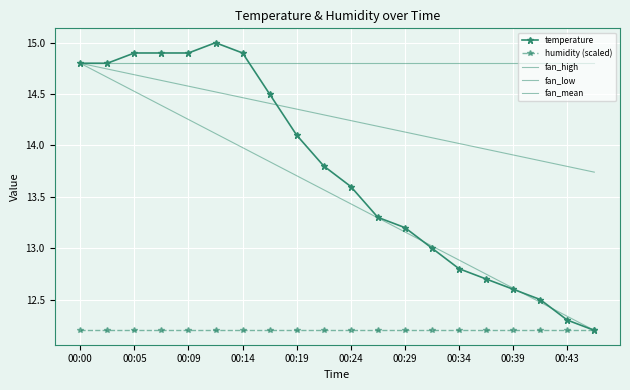

Reading left to right, extract all data points from this chart.

14.8	14.8	14.9	14.9	14.9	15.0	14.9	14.5	14.1	13.8	13.6	13.3	13.2	13.0	12.8	12.7	12.6	12.5	12.3	12.2